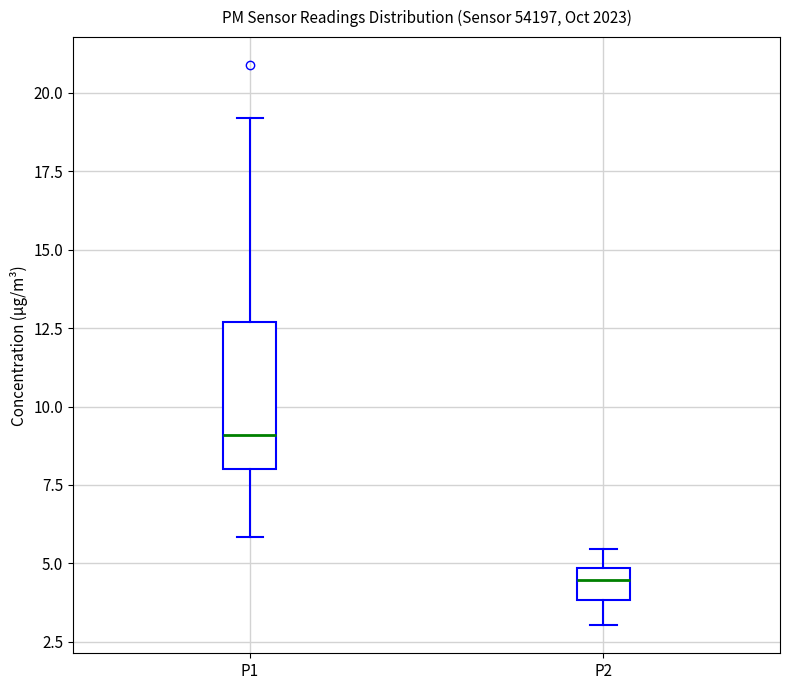

Which box has the highest median line?

P1